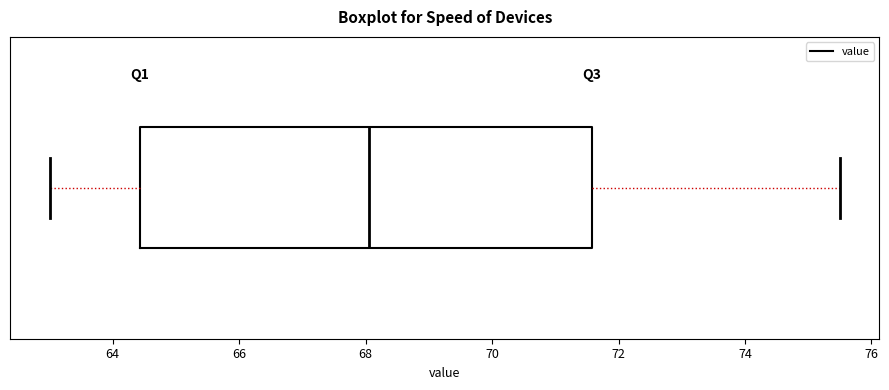

Transcribe this box plot: give where the median line is, the range the box spans, and where the two whiskers end, as read against the x-axis. The values are not printed on the chart, so give them approximately, as read against the axis.

median 68.0, box 64.4 to 71.6, whiskers 63.0 to 75.6